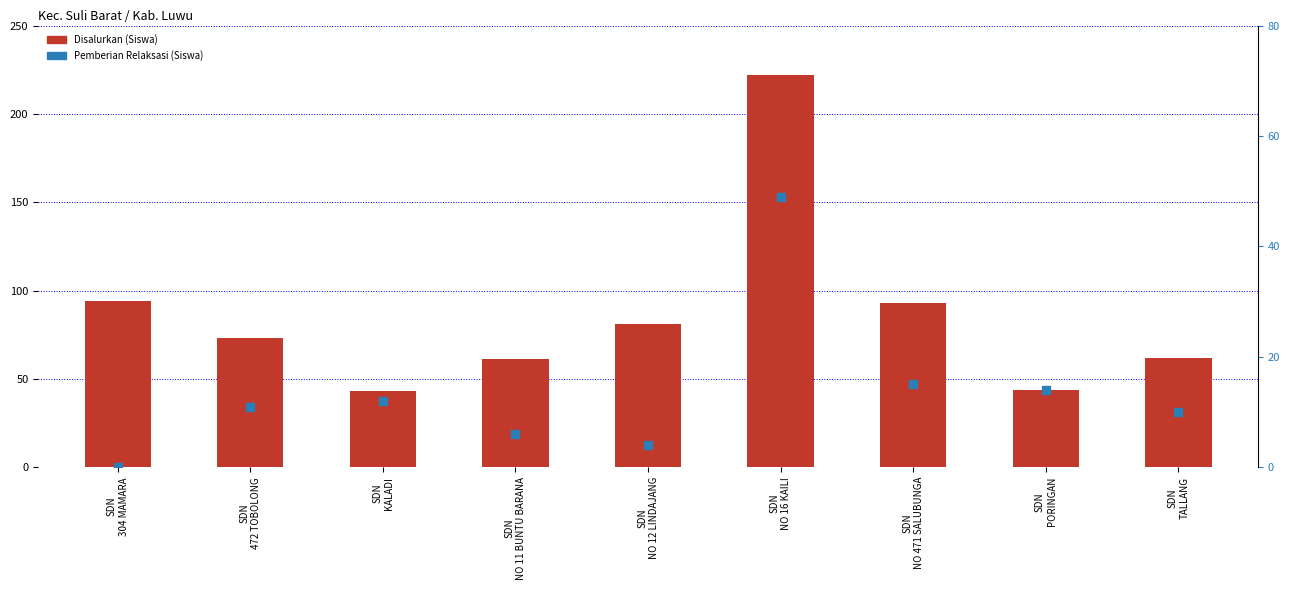

Is the value of Pemberian Relaksasi (Siswa) at SDN
KALADI greater than the value of Disalurkan (Siswa) at SDN
NO 11 BUNTU BARANA?

No